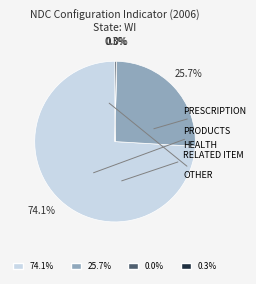

Is PRESCRIPTION the majority of the pie?

Yes